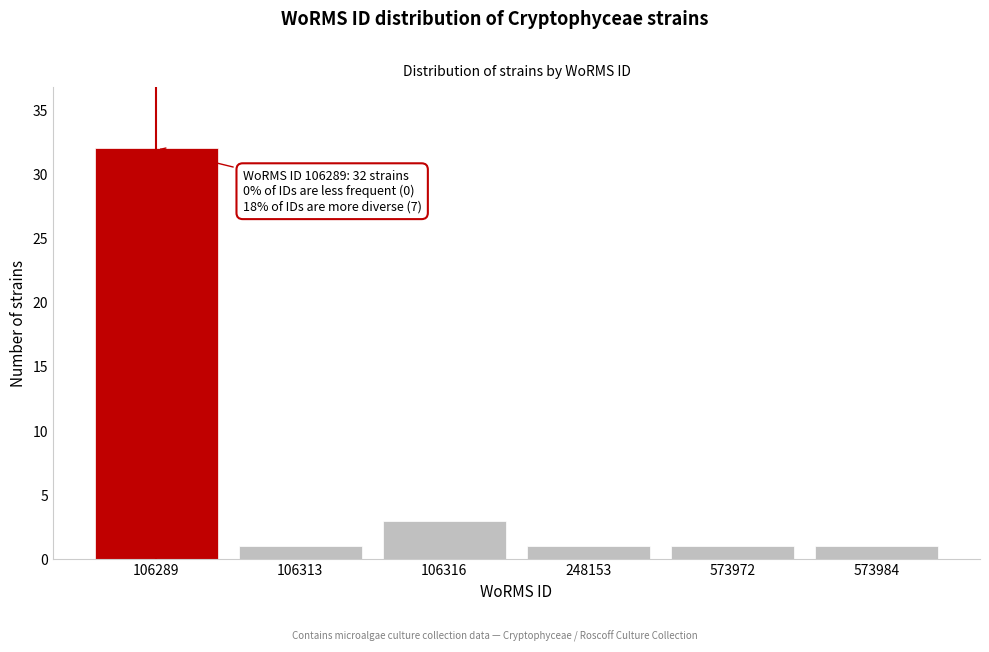

Reading left to right, list all the values displayed in this chart.

106289=32	106313=1	106316=3	248153=1	573972=1	573984=1